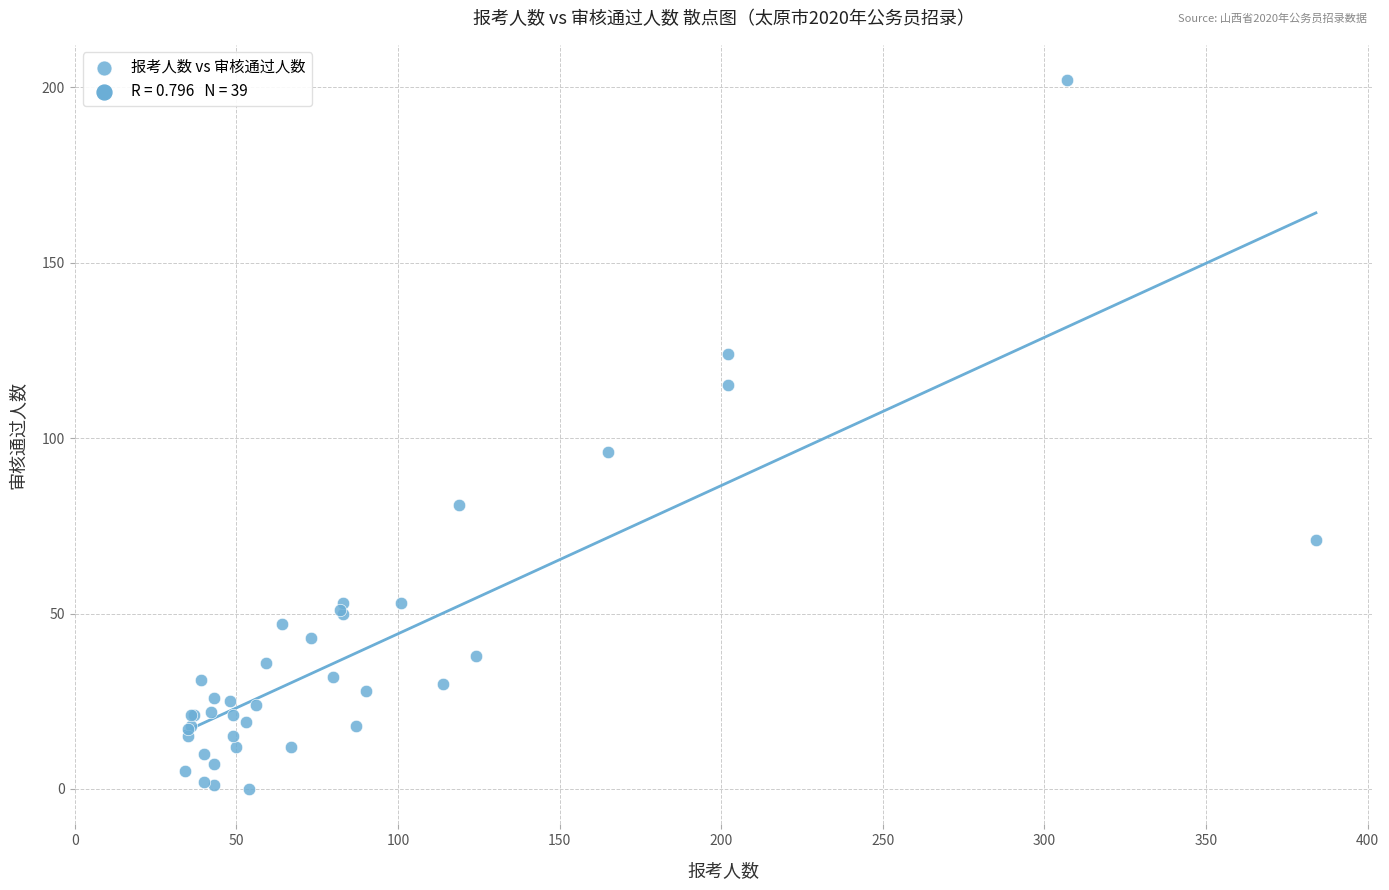

What Y value in the scatter plot is closest to 101?

96